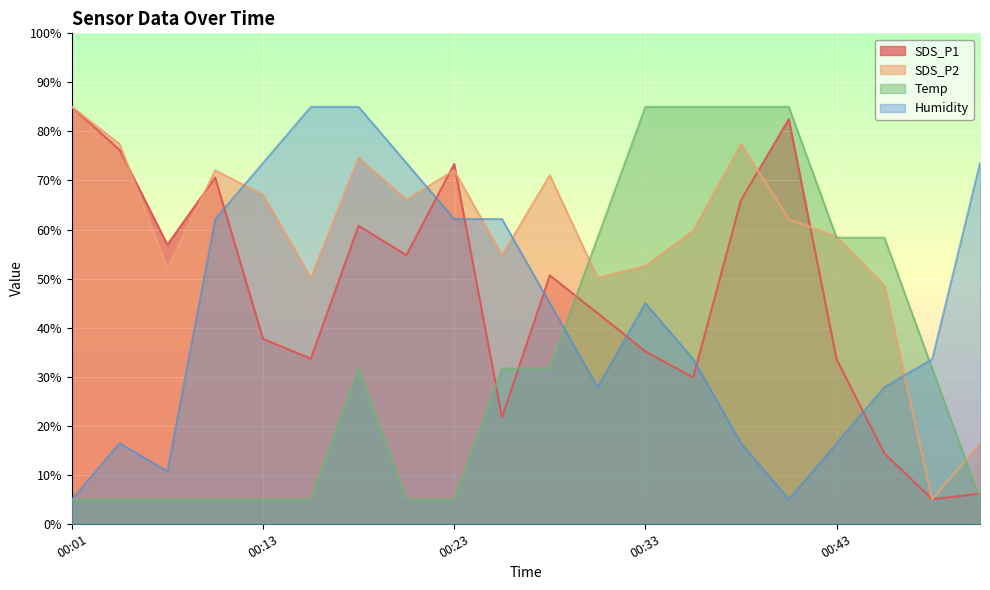

Rank the series by their average value, from lowest to highest.

Temp, Humidity, SDS_P1, SDS_P2